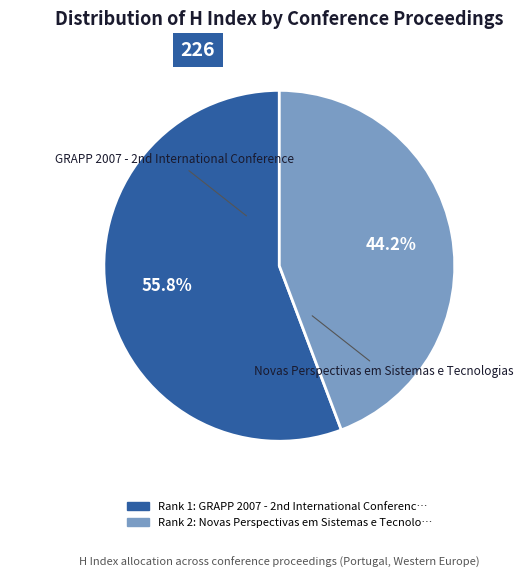

How many slices are in this pie chart?

2